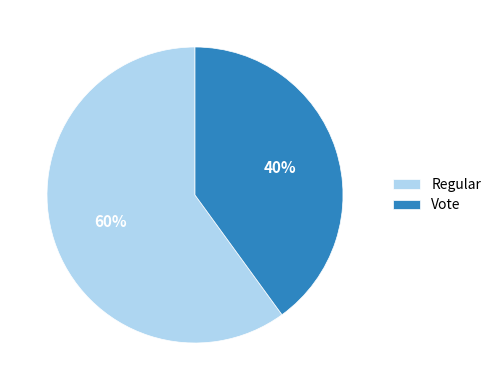

Which category has the smallest portion of the pie?

Vote